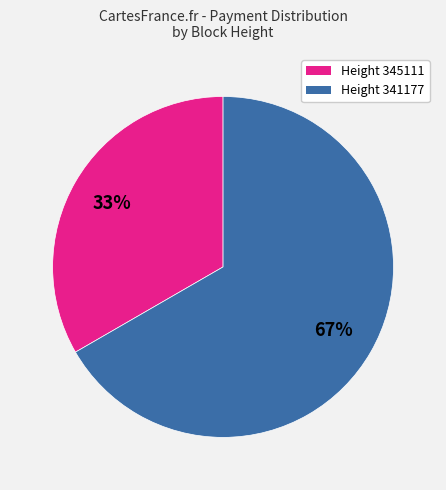

To the nearest percent, what is the average slice percentage?

50%